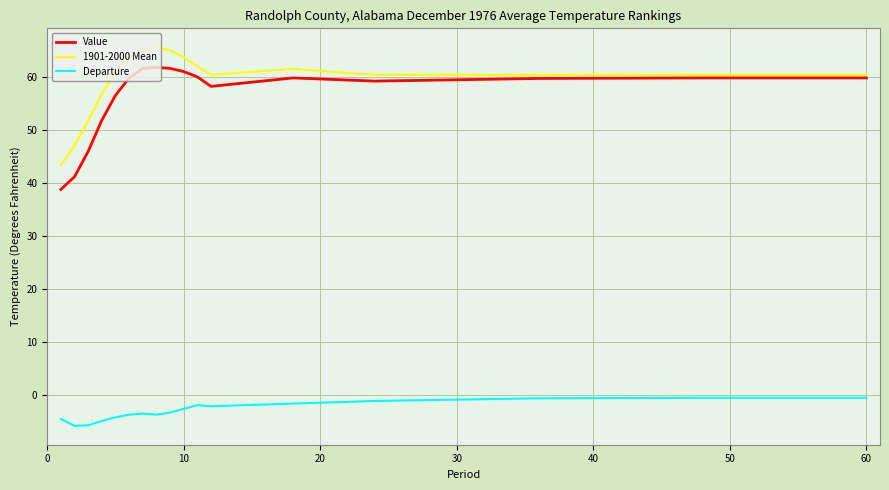

Which series has the widest spread of values?

Value